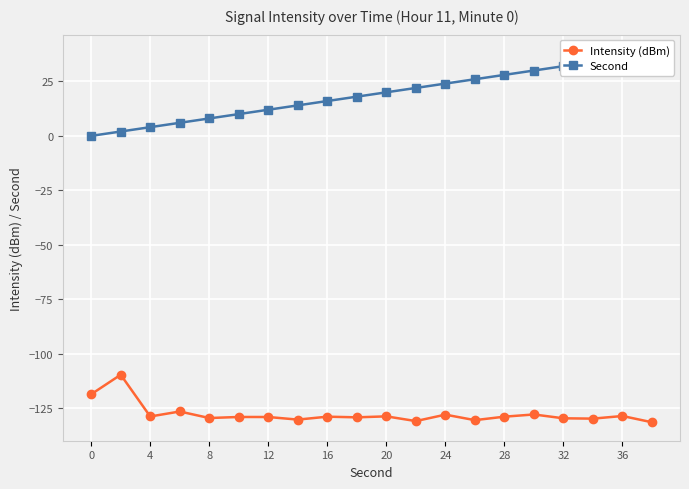

True or false: Intensity (dBm) has a value of -62.3 at 8.

False